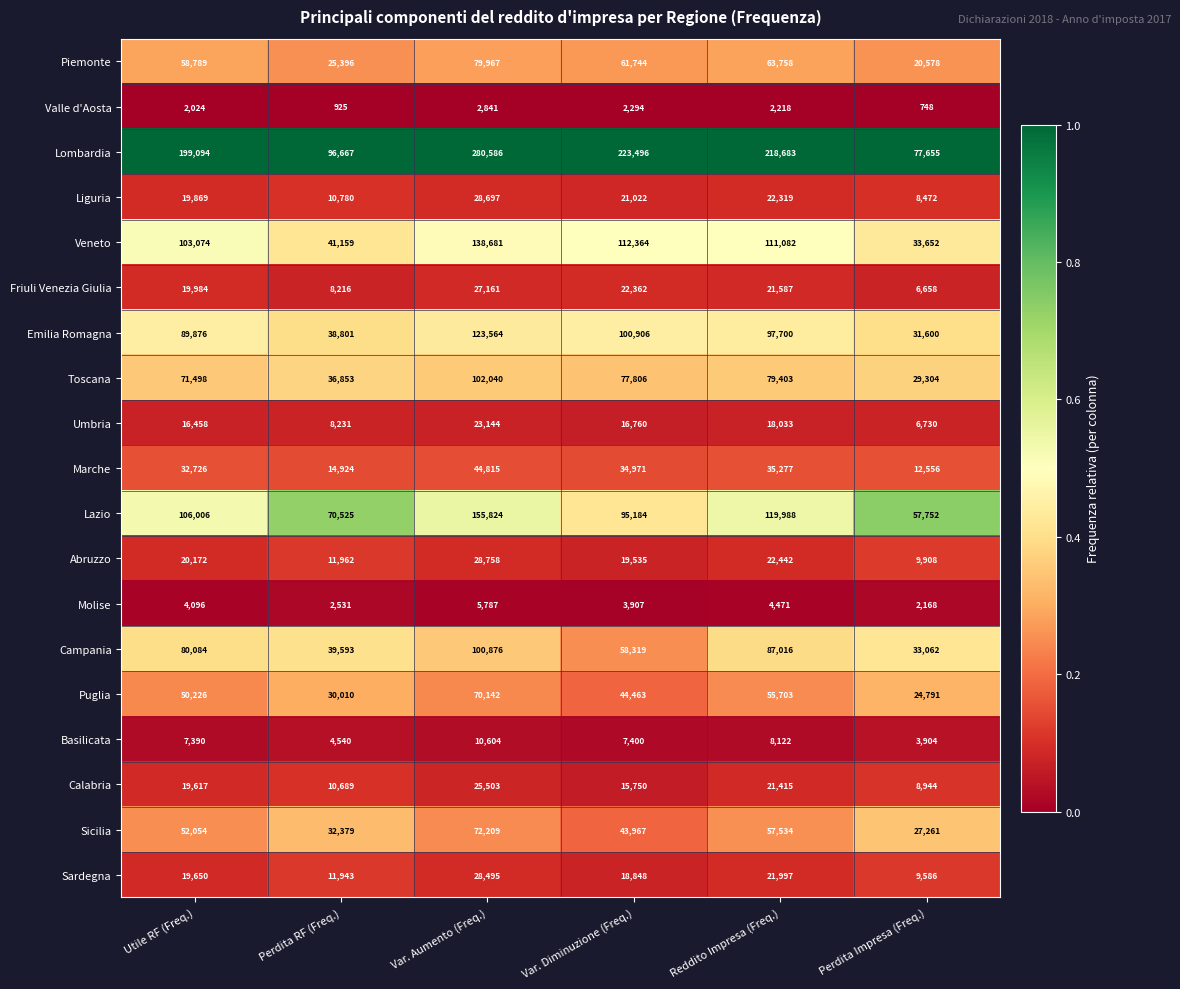

At which label does Toscana first exceed 77806?

Var. Aumento (Freq.)